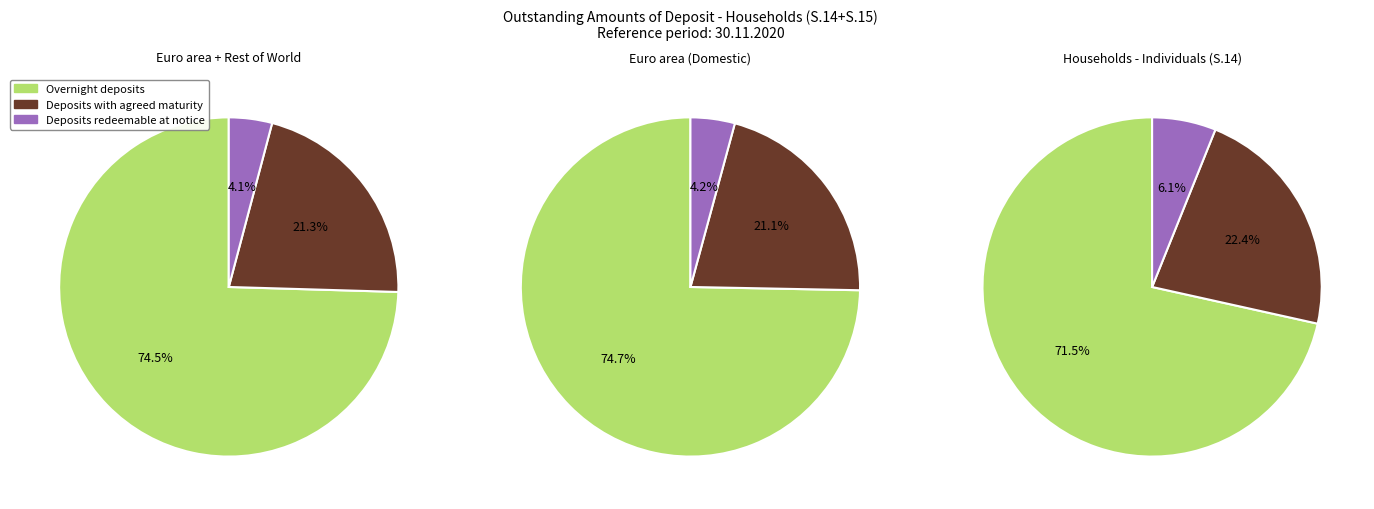

To the nearest percent, what percentage of the pie is Overnight deposits?

72%